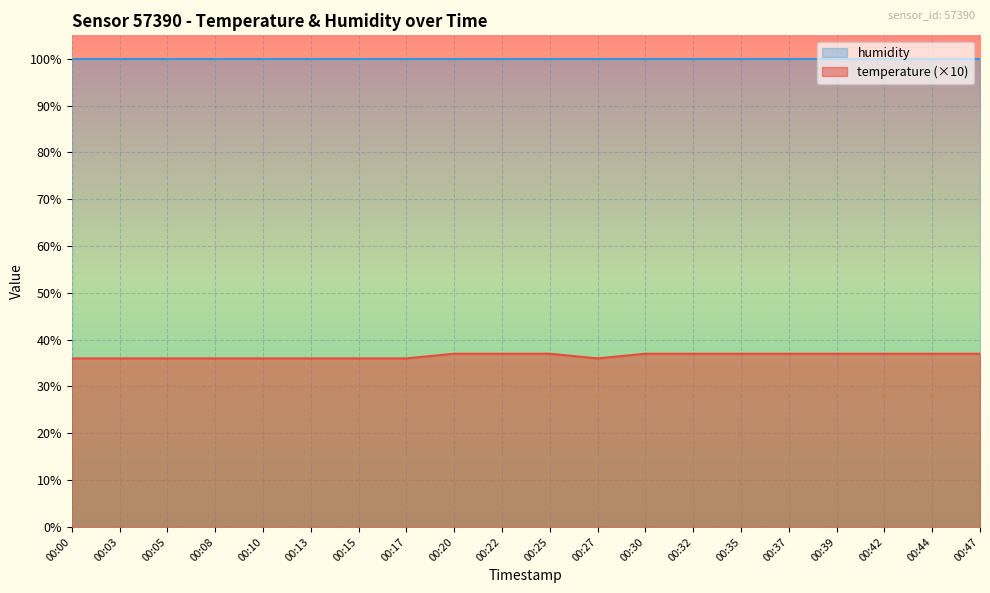

What is the difference between the maximum and minimum values?

1